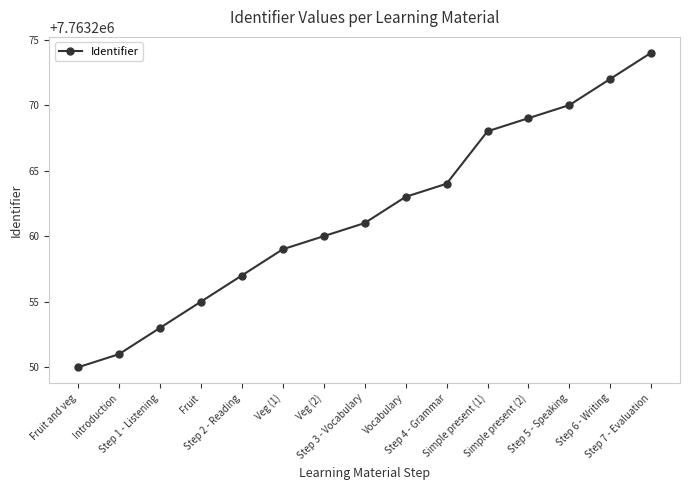

True or false: the data has more than 0 interior local peaks.

False